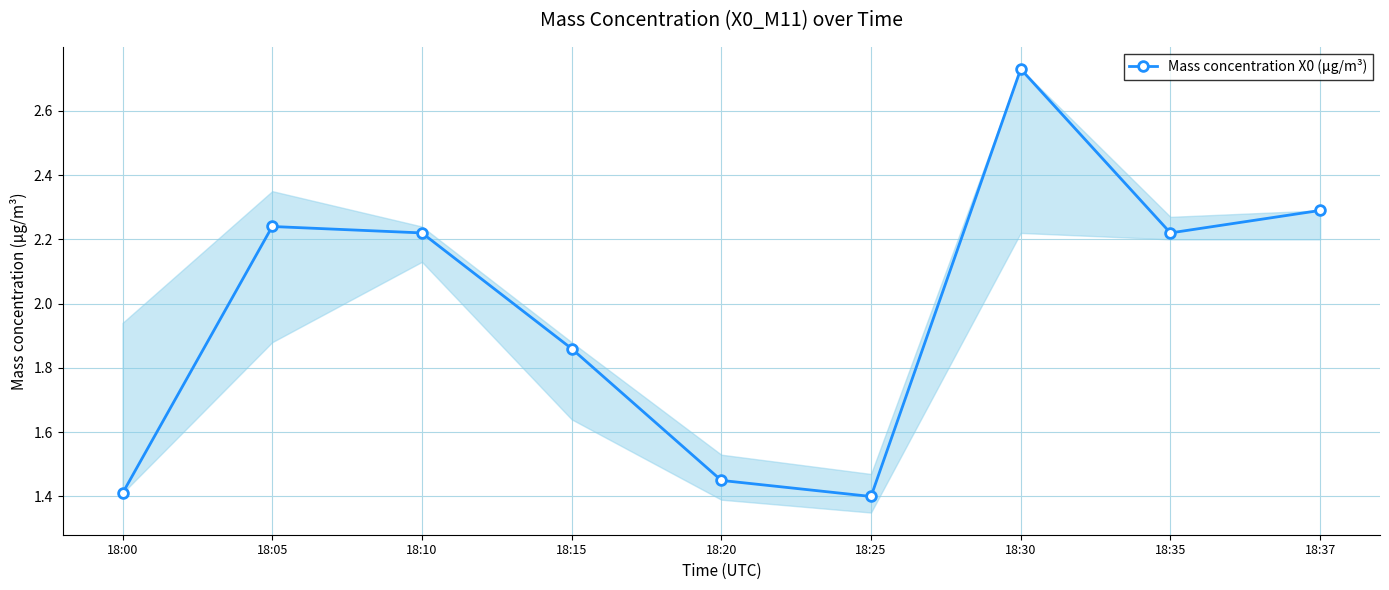

What is the sum of all values?

17.8